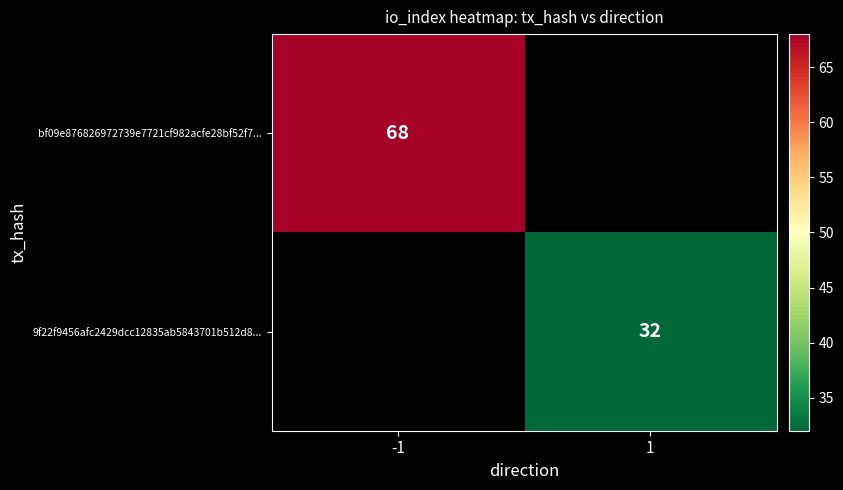

The 9f22f9456afc2429dcc12835ab5843701b512d8... series shows 32 at 1. True or false?

True